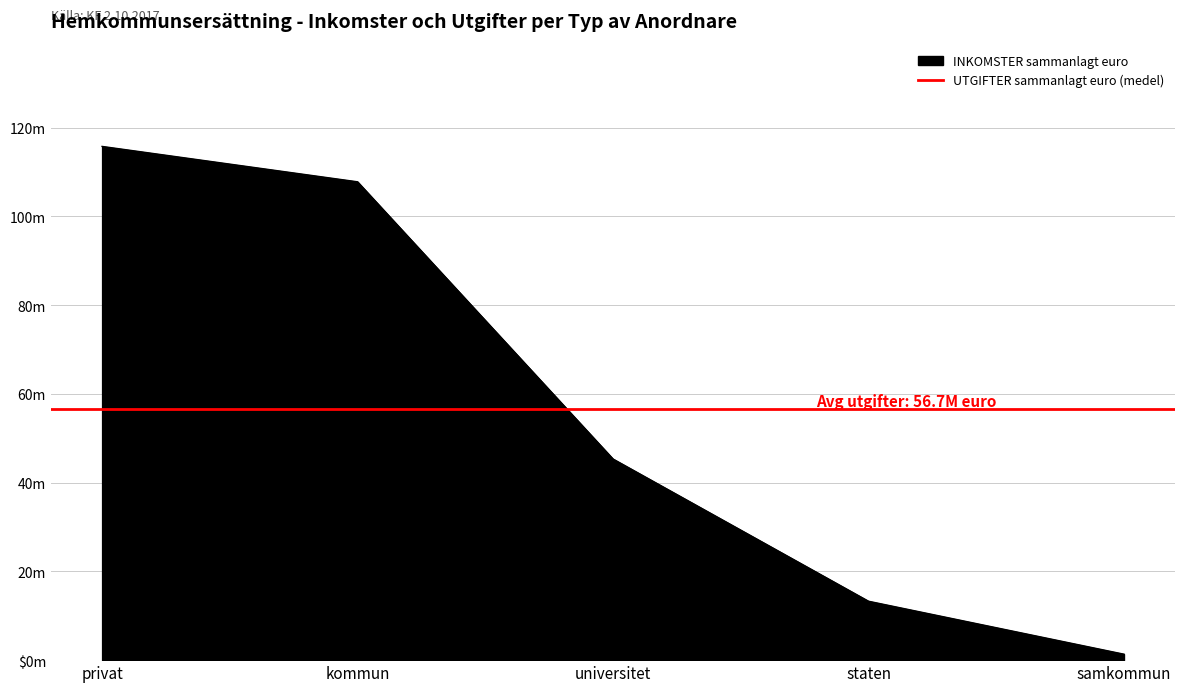

What is the label of the 5th point from the left?

samkommun